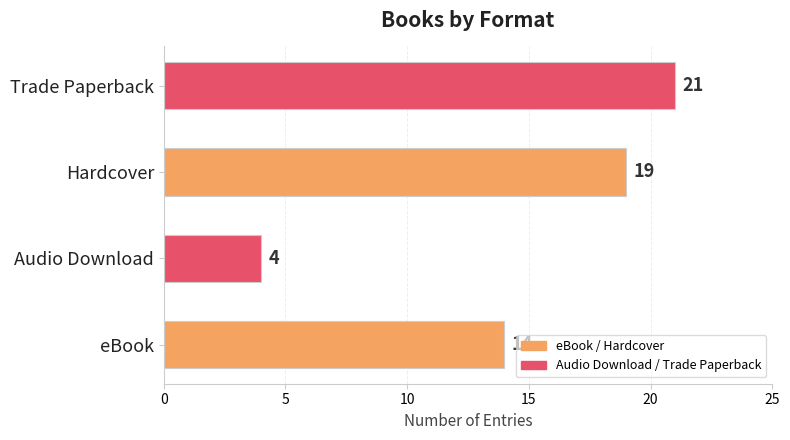

What is the sum of all values?

58